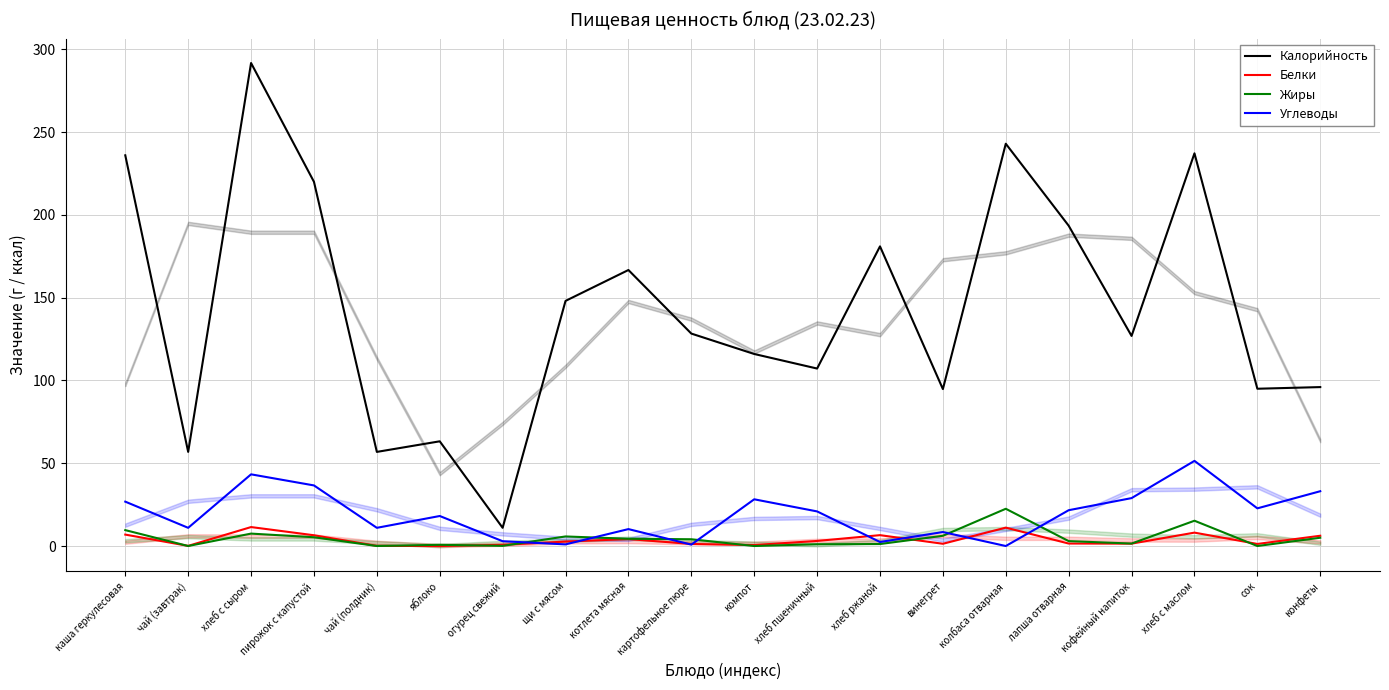

Where do Углеводы and Жиры first cross each other?

огурец свежий and щи с мясом